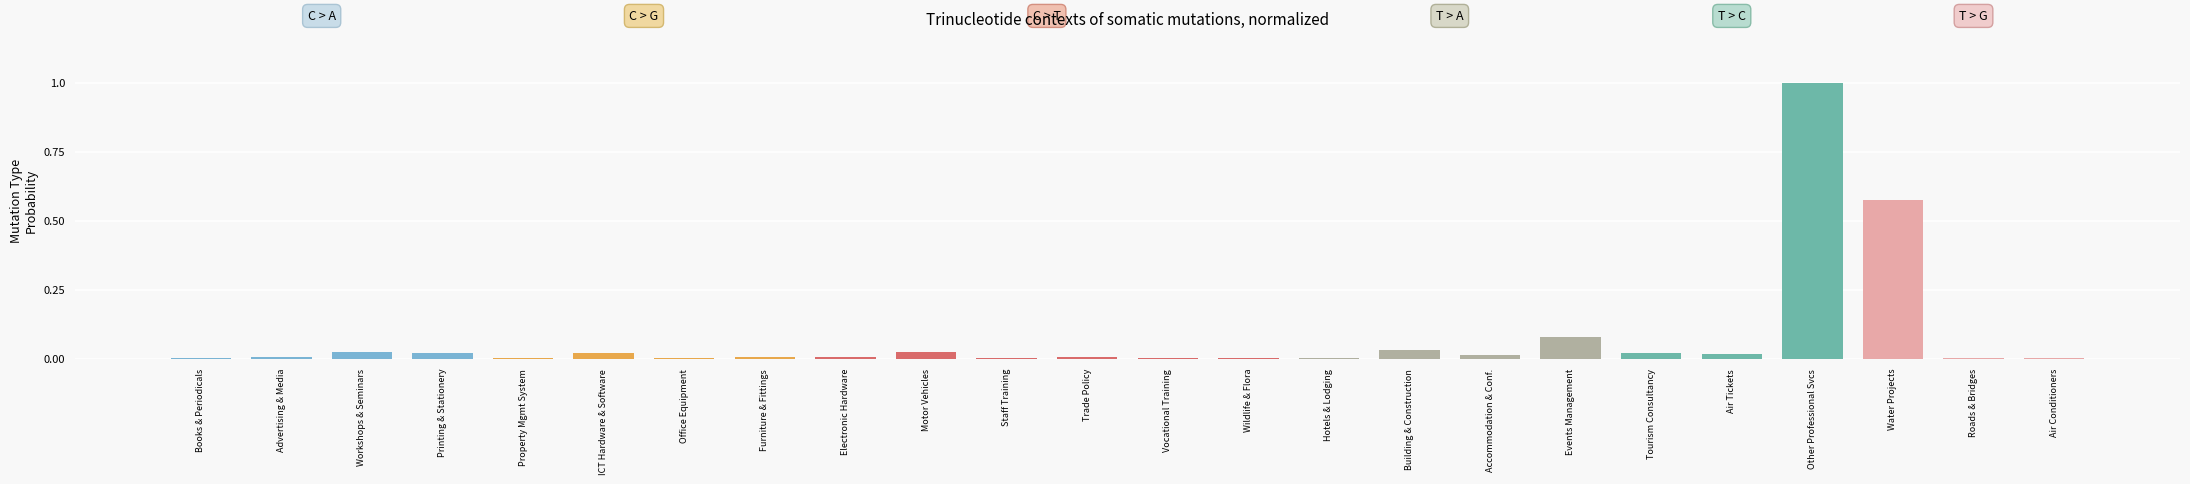

What is the maximum value shown in the chart?

1.0